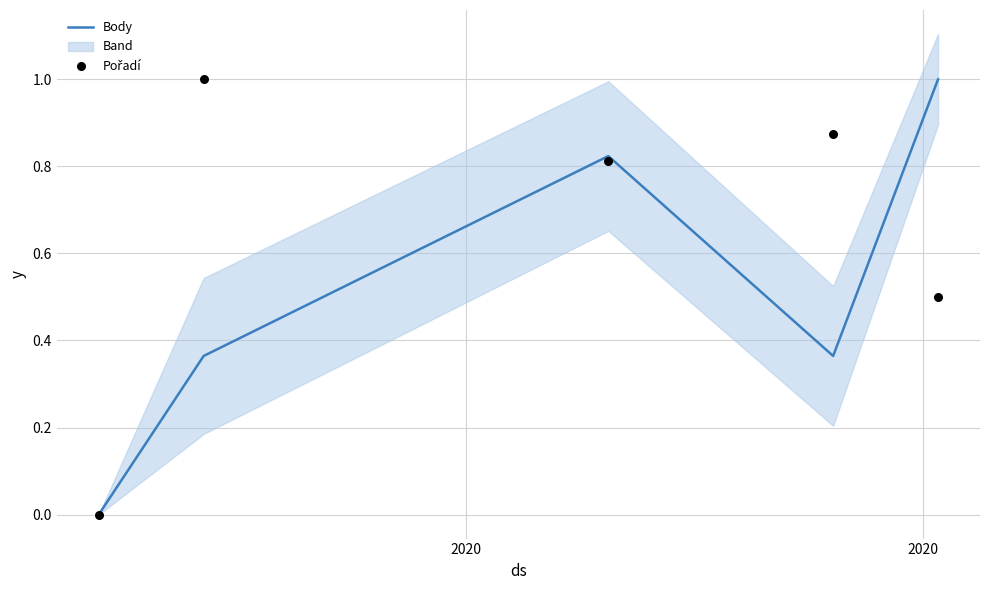

What is the highest value of the Body series?

1.0